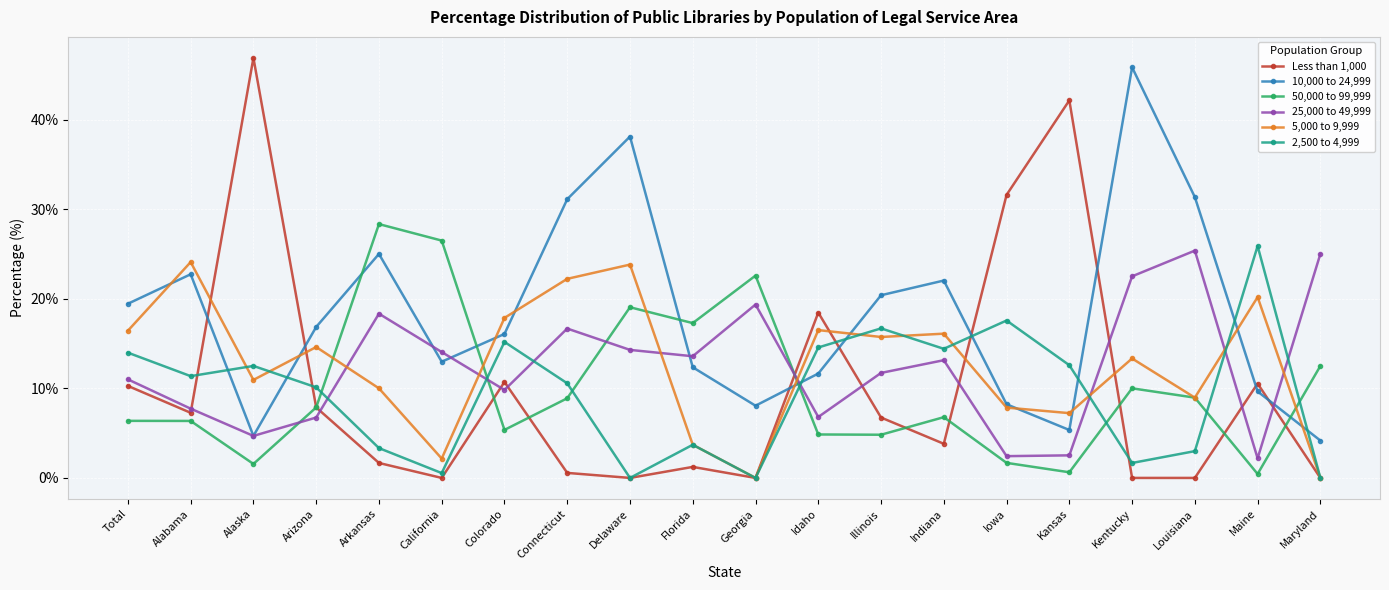

Where is 10,000 to 24,999 nearest to the value 25?

Arkansas